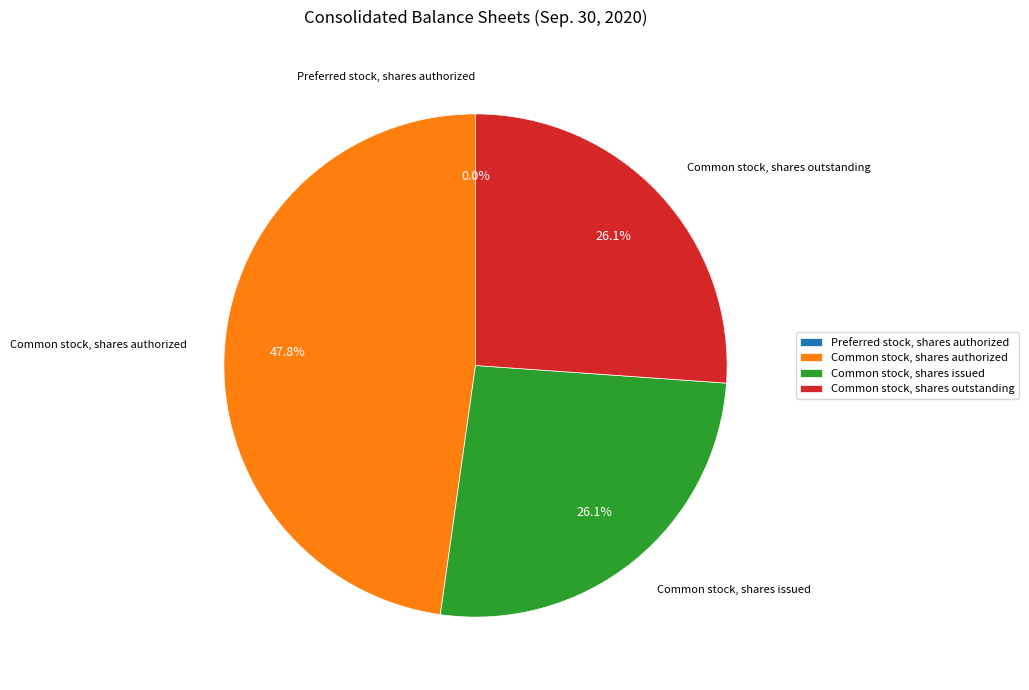

Which category has the biggest portion of the pie?

Common stock, shares authorized